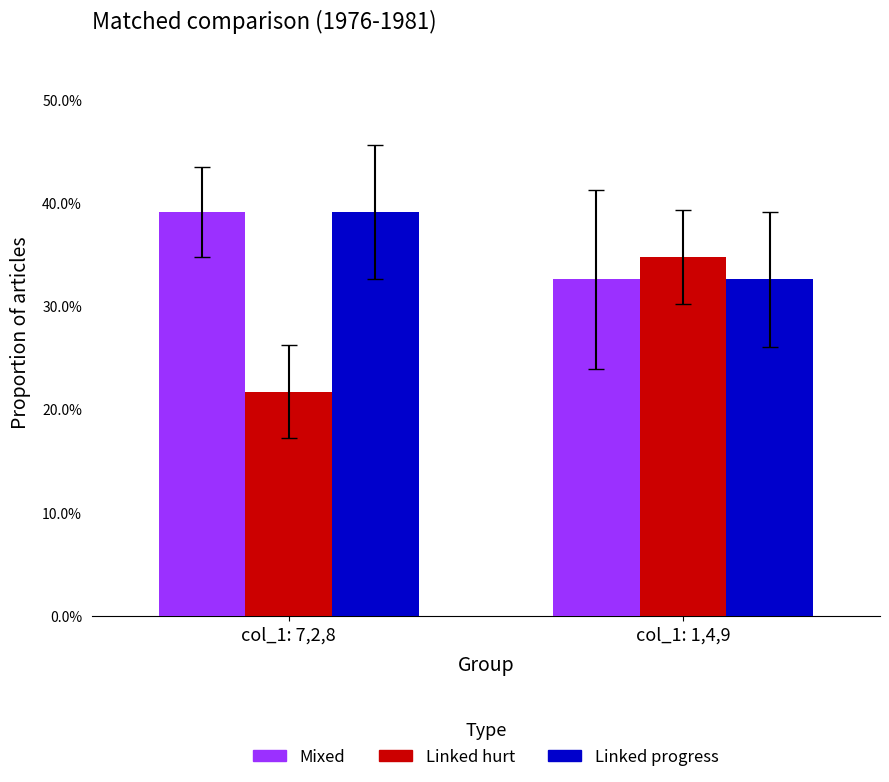

Count the Mixed values in the range 0 to 1.

2